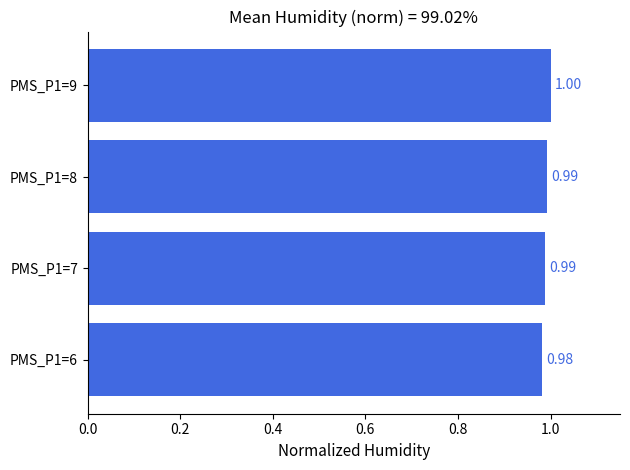

What is the ratio of the value at PMS_P1=6 to the value at PMS_P1=9?

1.0